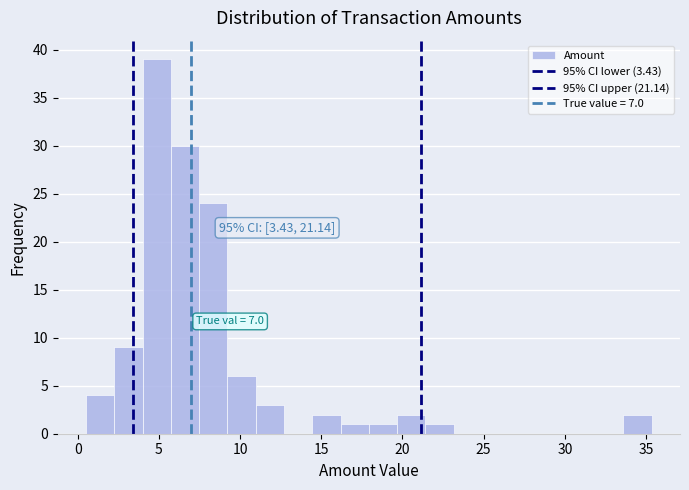

Read against the x-axis, roughly where is the centre of the tallest bar?

5.0